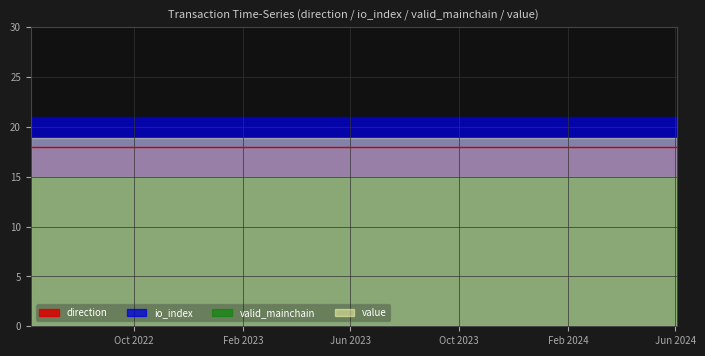

Which series has the largest range (max minus min)?

value